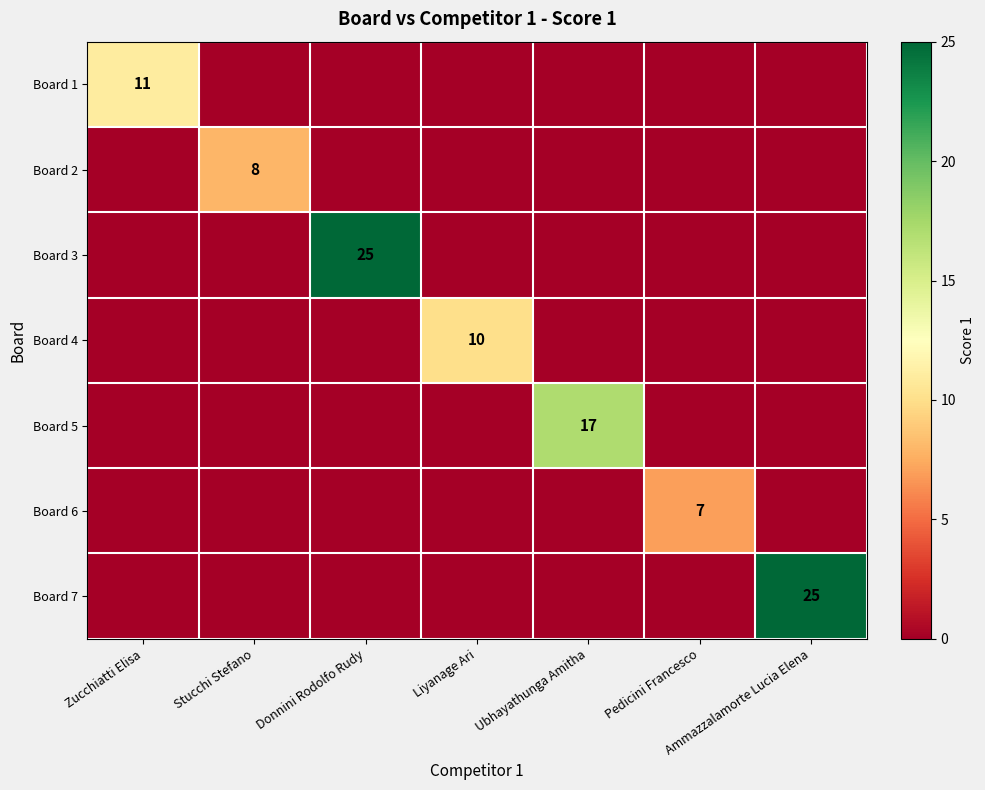

What is the spread (max minus min) of values at Donnini Rodolfo Rudy?

25